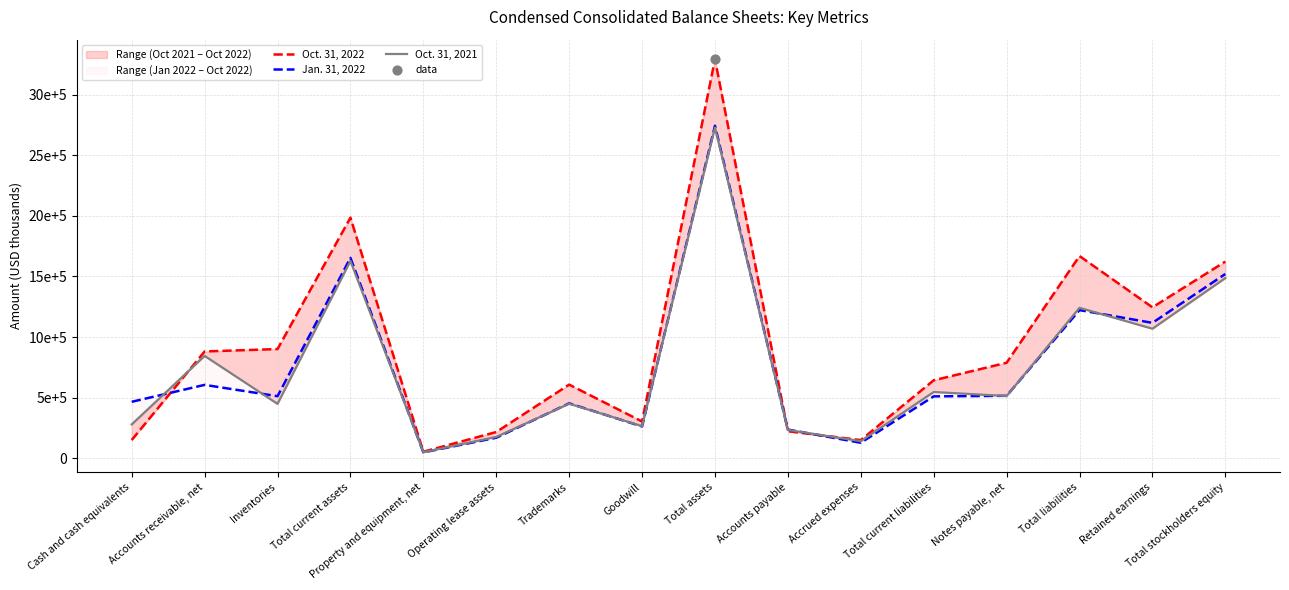

Which series reaches the maximum Y coordinate?

Oct. 31, 2022